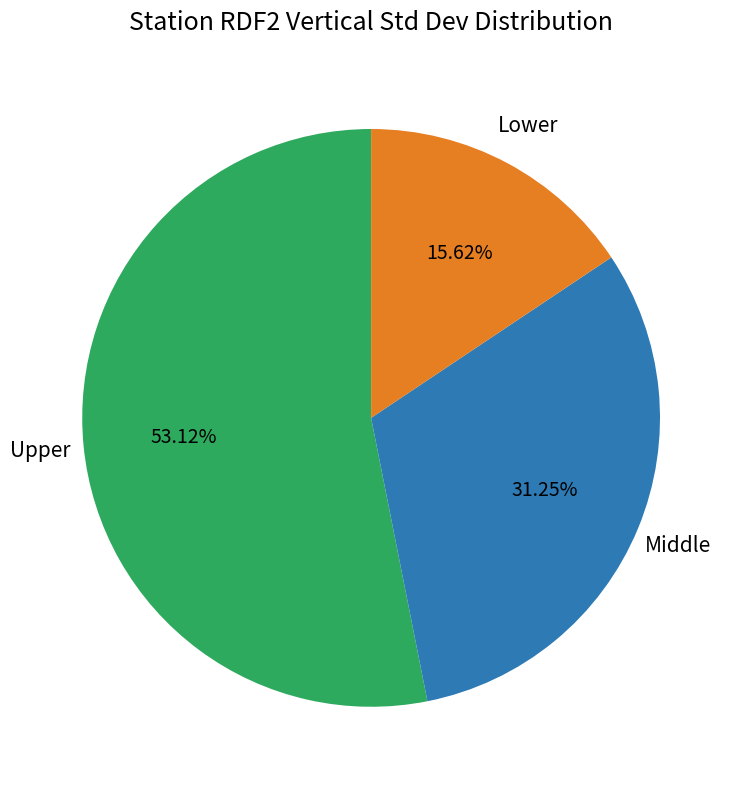

How many segments does this pie chart have?

3